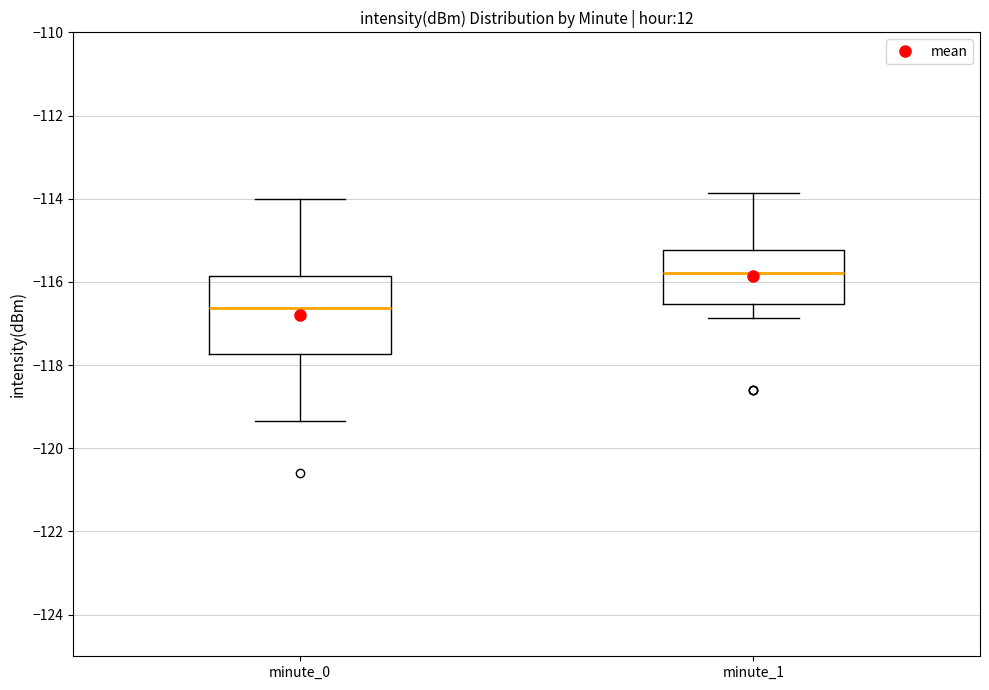

Where does the median line of the box for minute_0 sit on the y-axis? The values are not printed on the chart, so give them approximately, as read against the axis.

-116.6